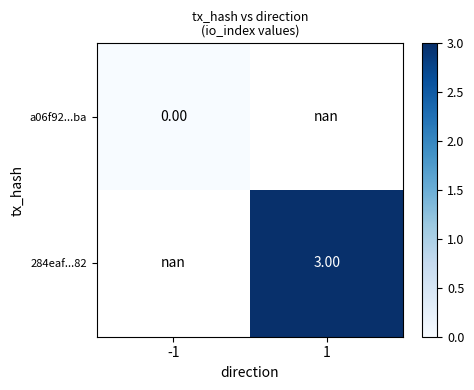

Which label corresponds to the largest value in the chart?

1